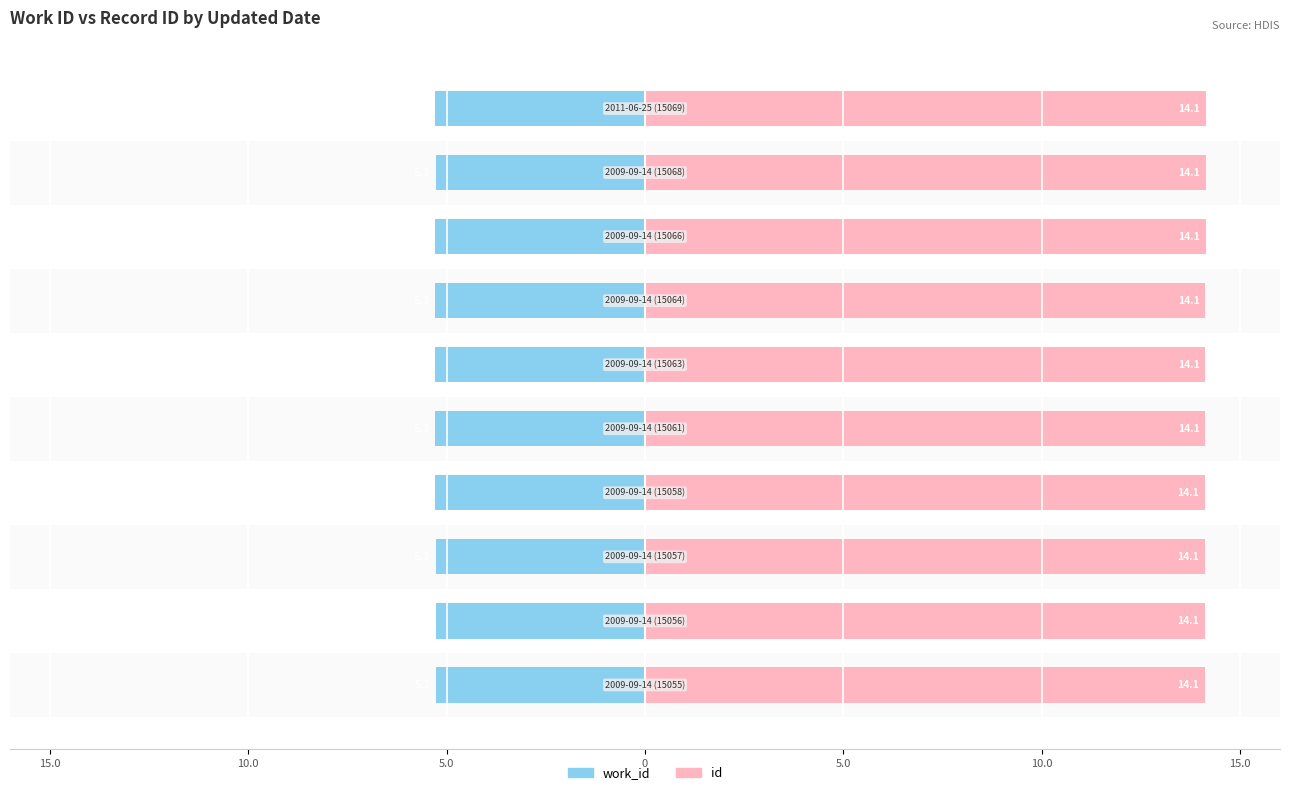

True or false: id has a value of 19.6 at 5.0.

False